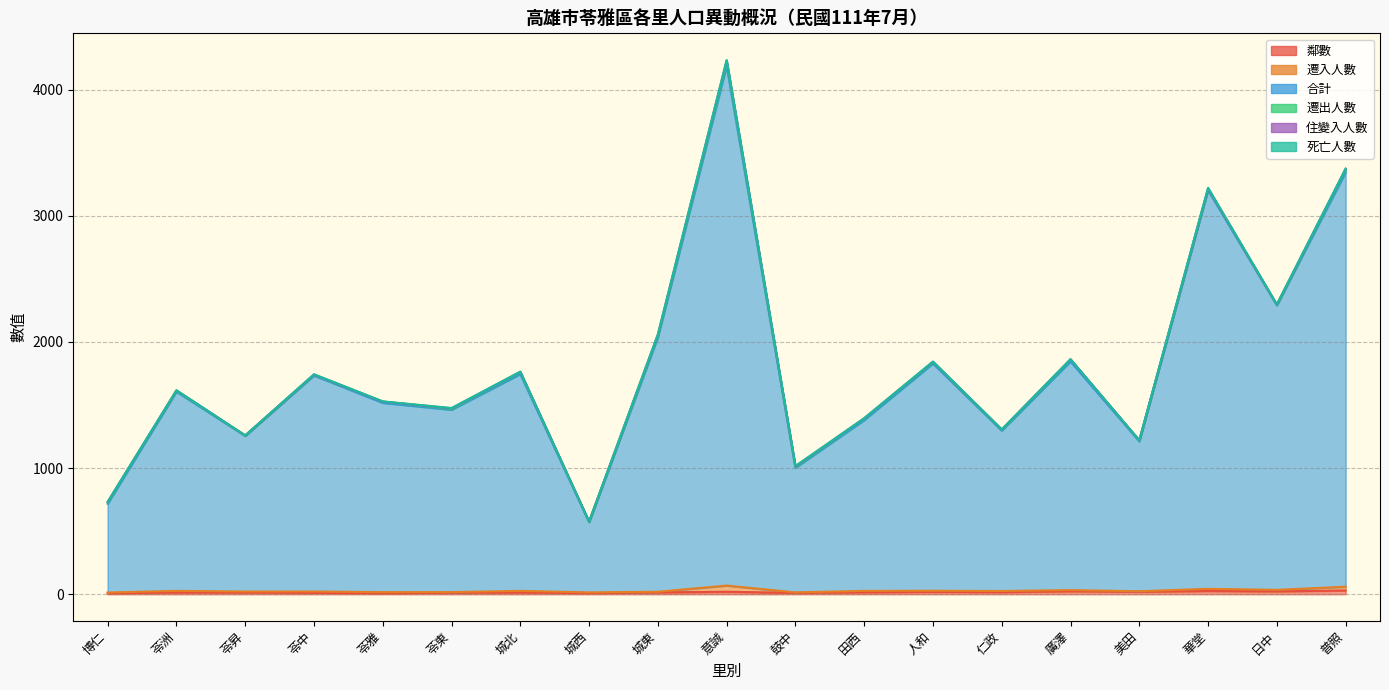

What is the greatest value displayed?

4122